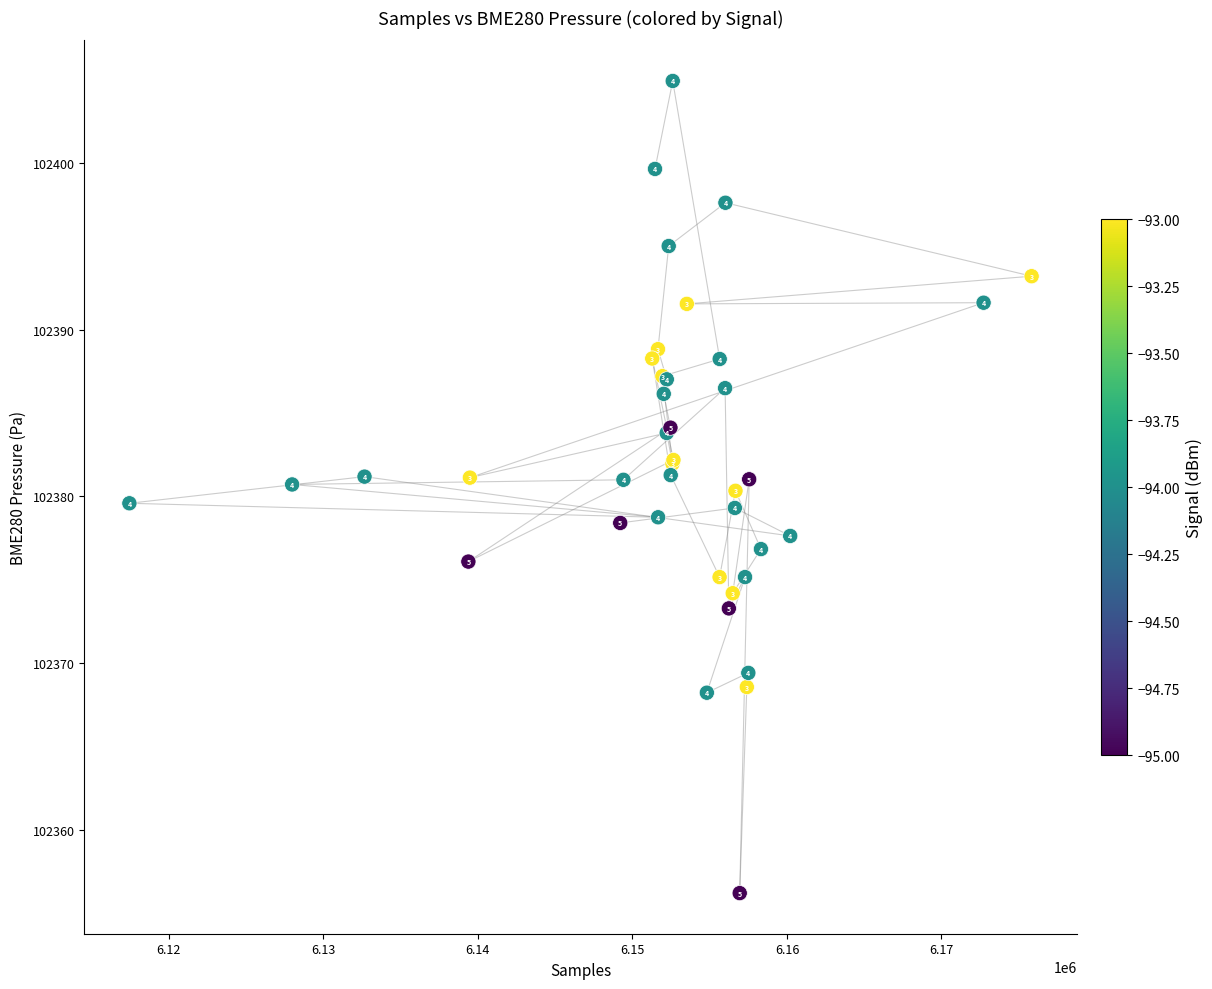

What Y value in the scatter plot is closest to 102380?

102380.3